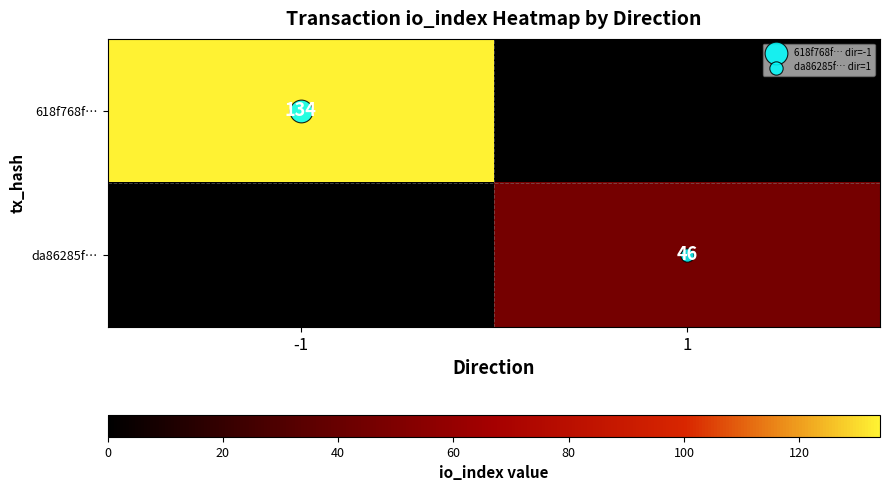

Which series changed the most between -1 and 1?

618f768f…